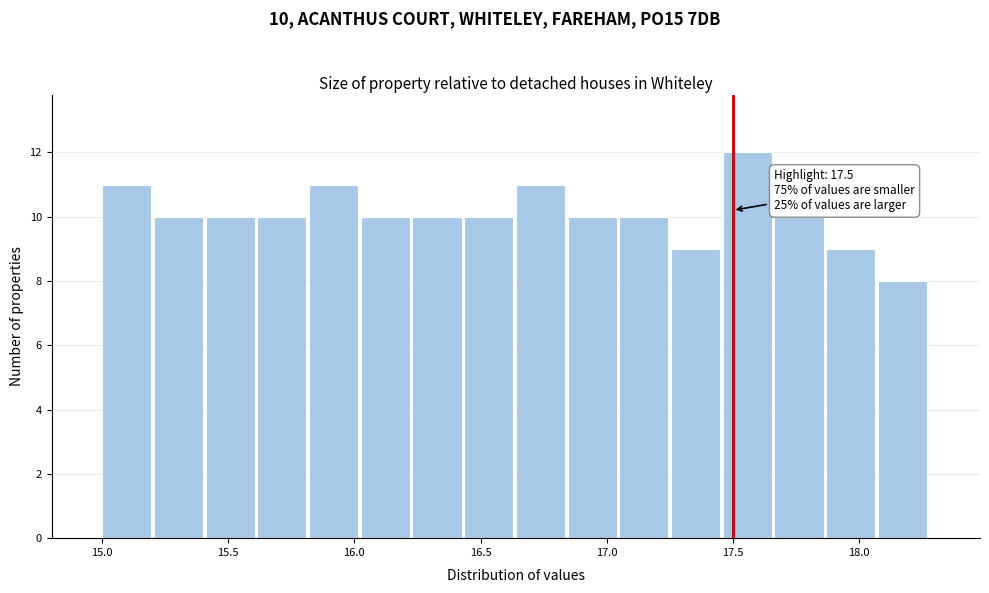

Which range on the x-axis has the tallest bar?

17.460 to 17.665